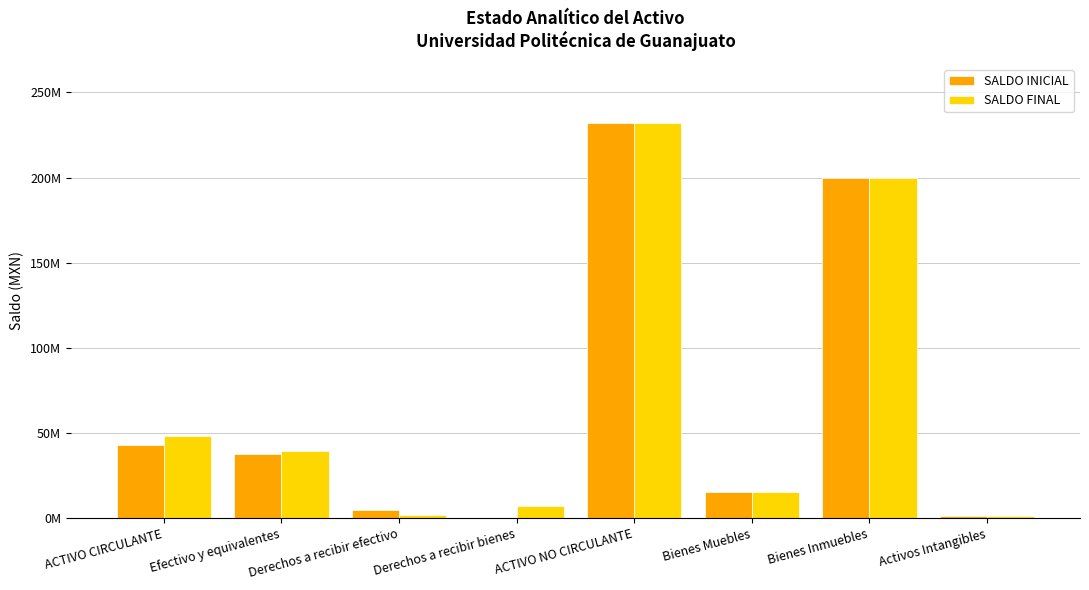

The value of SALDO INICIAL at Derechos a recibir bienes is 203392.3. True or false?

True